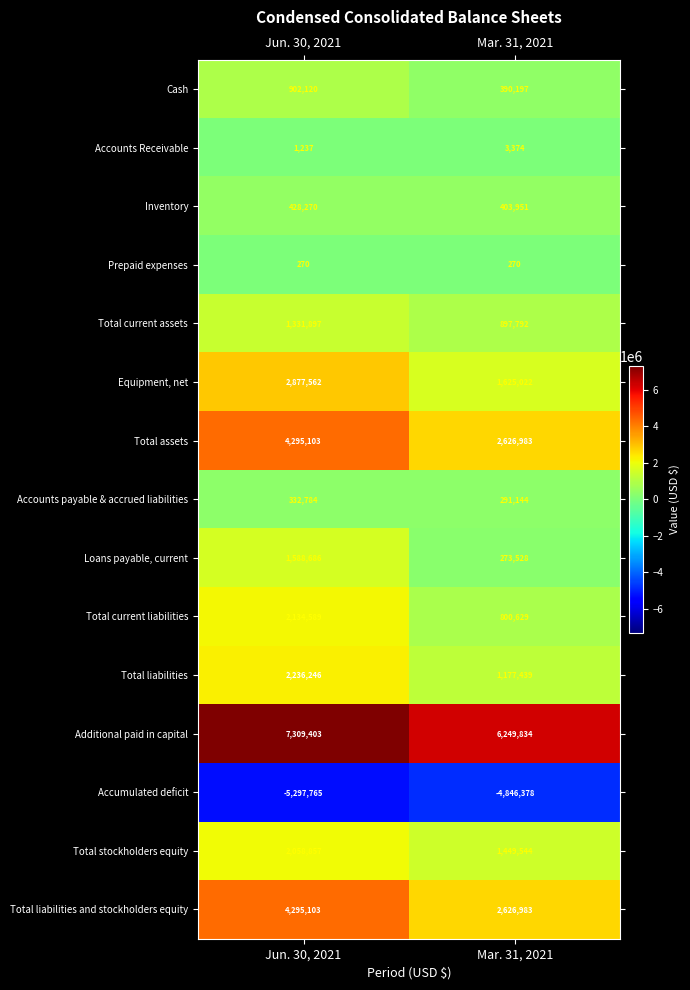

What is the approximate value of Accounts payable & accrued liabilities at Mar. 31, 2021, to the nearest 10?

291140